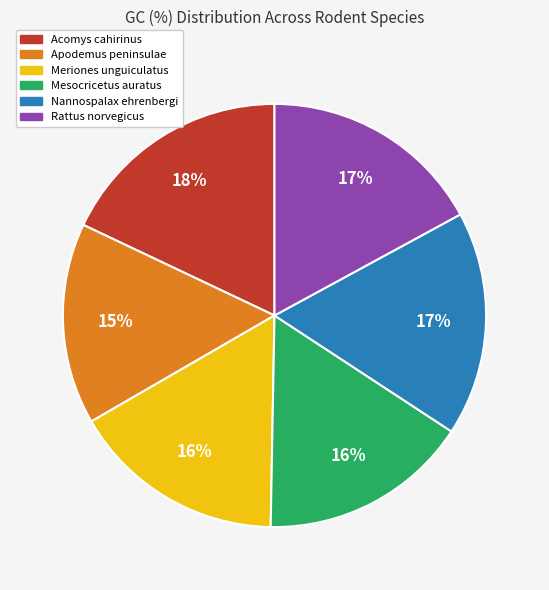

To the nearest percent, what is the average slice percentage?

17%